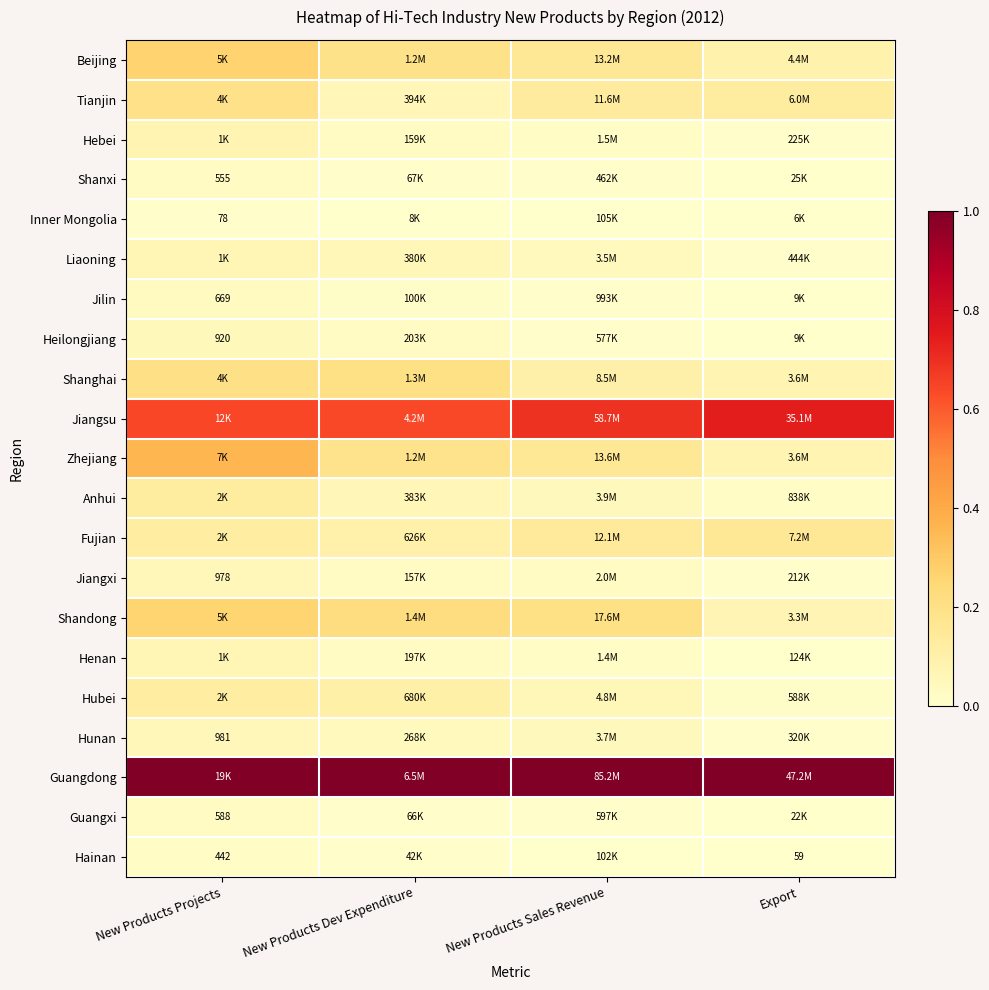

Where is Jilin nearest to the value 0?

Export